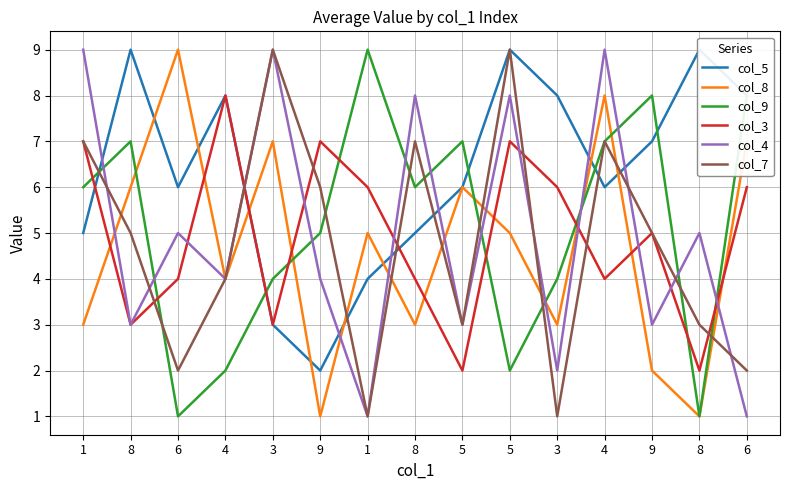

Reading left to right, list all the values displayed in this chart.

col_5: 1=5	8=9	6=6	4=8	3=3	9=2	1=4	8=5	5=6	5=9	3=8	4=6	9=7	8=9	6=8
col_8: 1=3	8=6	6=9	4=4	3=7	9=1	1=5	8=3	5=6	5=5	3=3	4=8	9=2	8=1	6=7
col_9: 1=6	8=7	6=1	4=2	3=4	9=5	1=9	8=6	5=7	5=2	3=4	4=7	9=8	8=1	6=8
col_3: 1=7	8=3	6=4	4=8	3=3	9=7	1=6	8=4	5=2	5=7	3=6	4=4	9=5	8=2	6=6
col_4: 1=9	8=3	6=5	4=4	3=9	9=4	1=1	8=8	5=3	5=8	3=2	4=9	9=3	8=5	6=1
col_7: 1=7	8=5	6=2	4=4	3=9	9=6	1=1	8=7	5=3	5=9	3=1	4=7	9=5	8=3	6=2